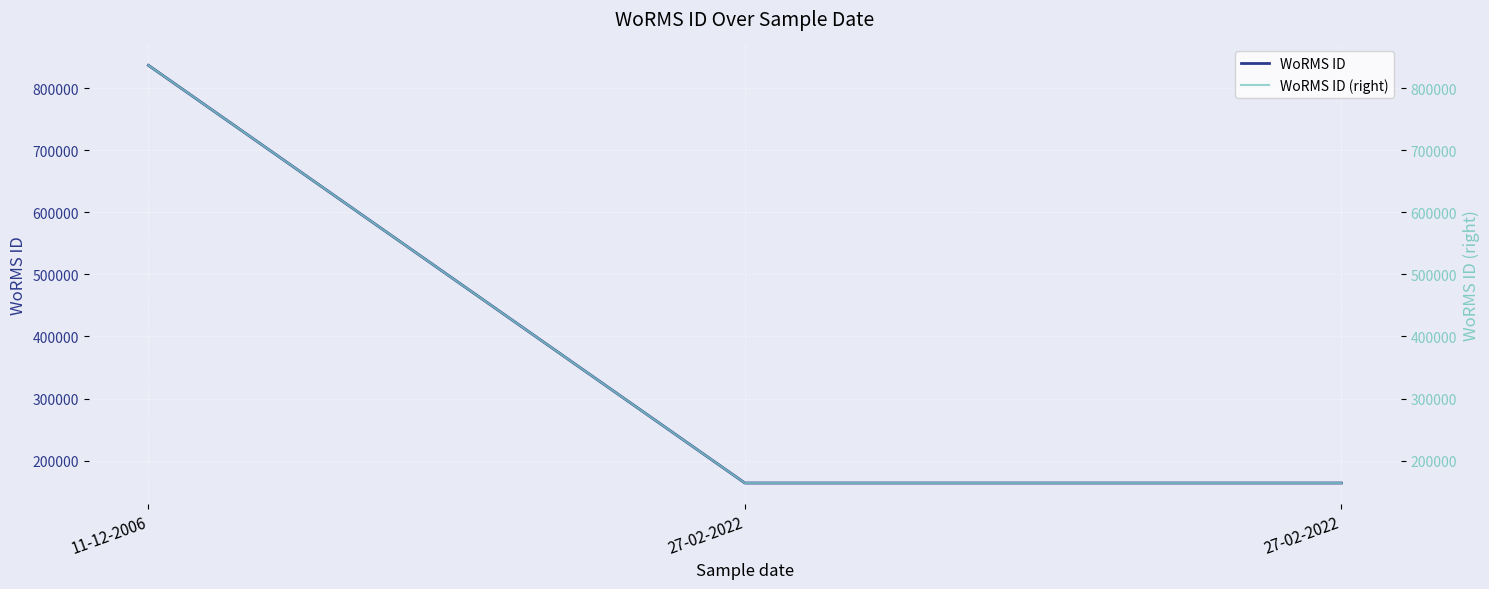

What is the difference between the maximum and minimum values in the WoRMS ID series?

672599